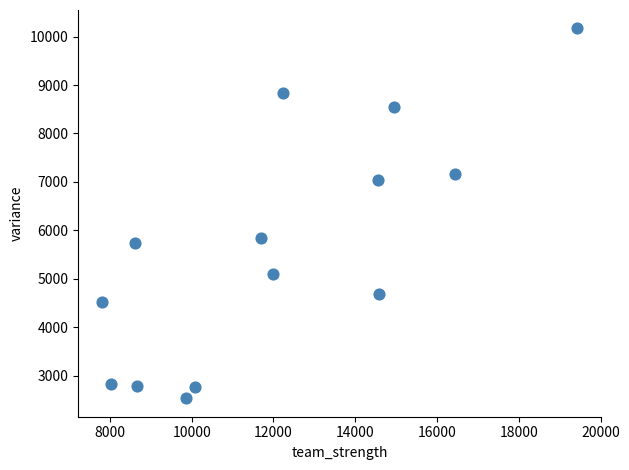

What is the range of X values (max minus min)?

11622